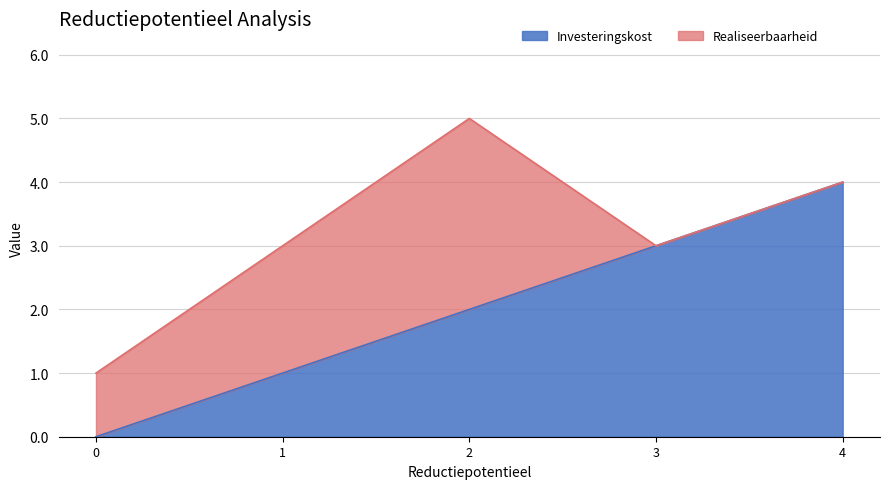

At which category does the chart reach its peak across all series?

4